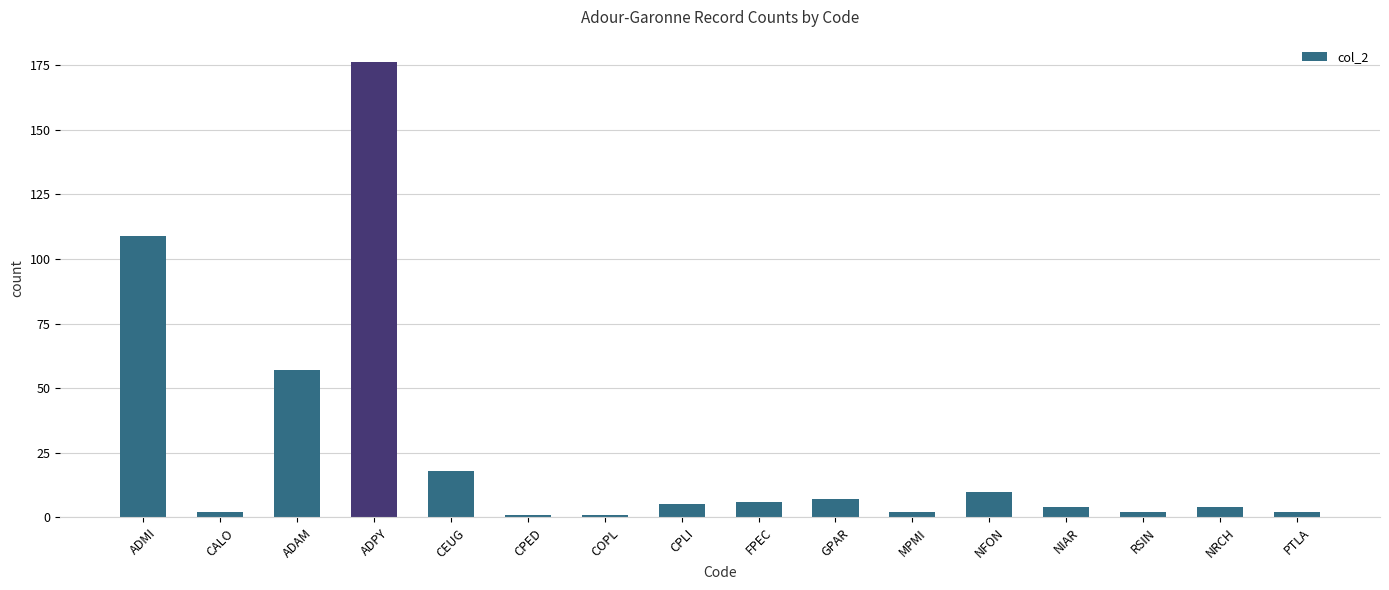

At which category does the chart reach its peak across all series?

ADPY